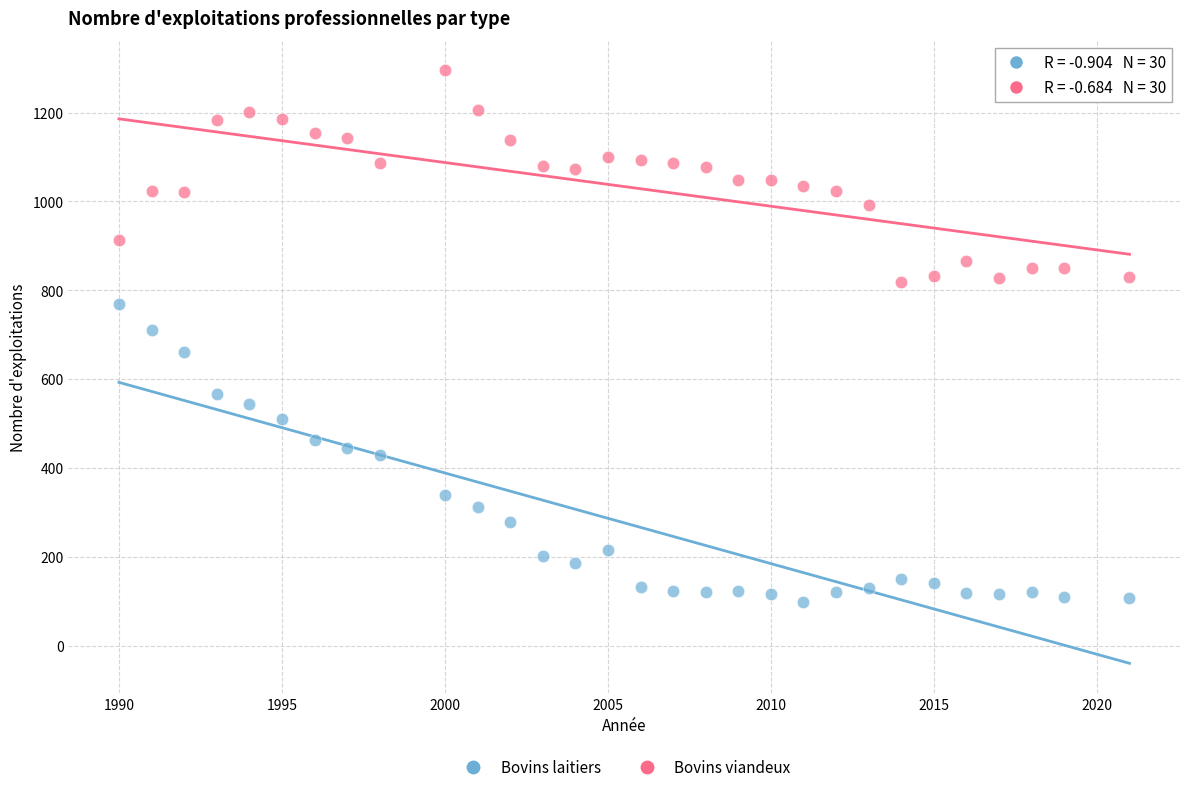

Which series reaches the maximum Y coordinate?

Bovins viandeux